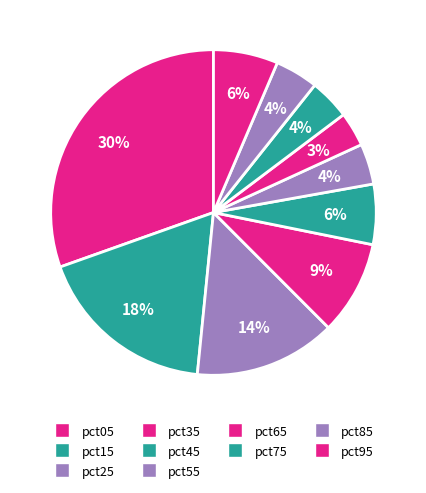

Count the number of slices in the pie.

10